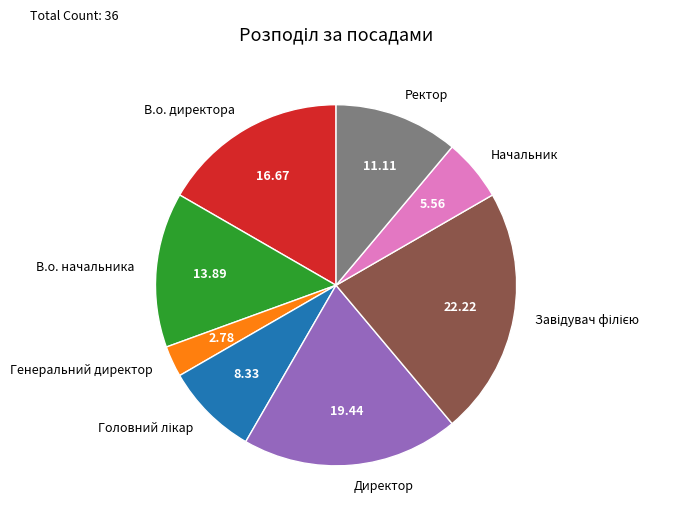

Count the number of slices in the pie.

8